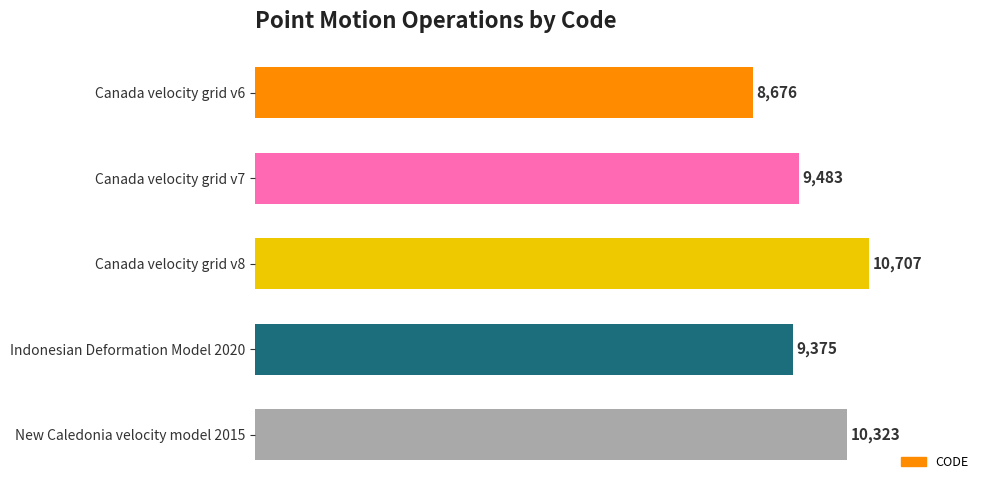

Which has a higher value, Canada velocity grid v7 or New Caledonia velocity model 2015?

New Caledonia velocity model 2015